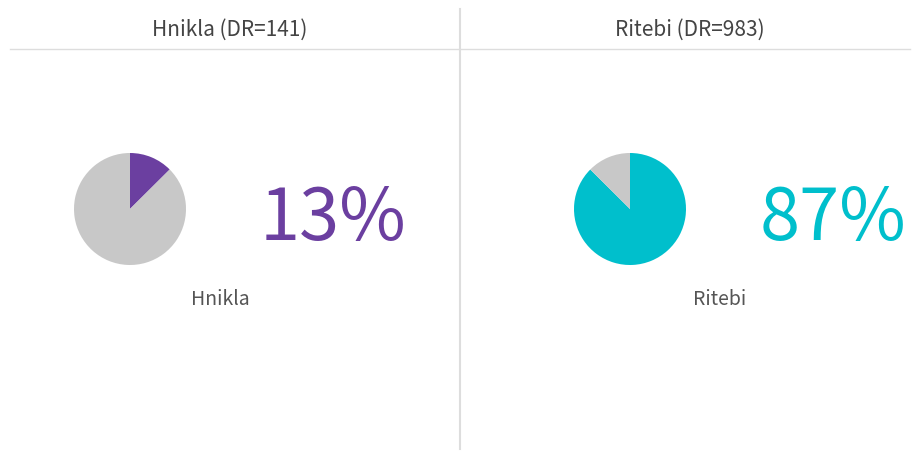

Is it true that Hnikla is 13% of the pie?

True